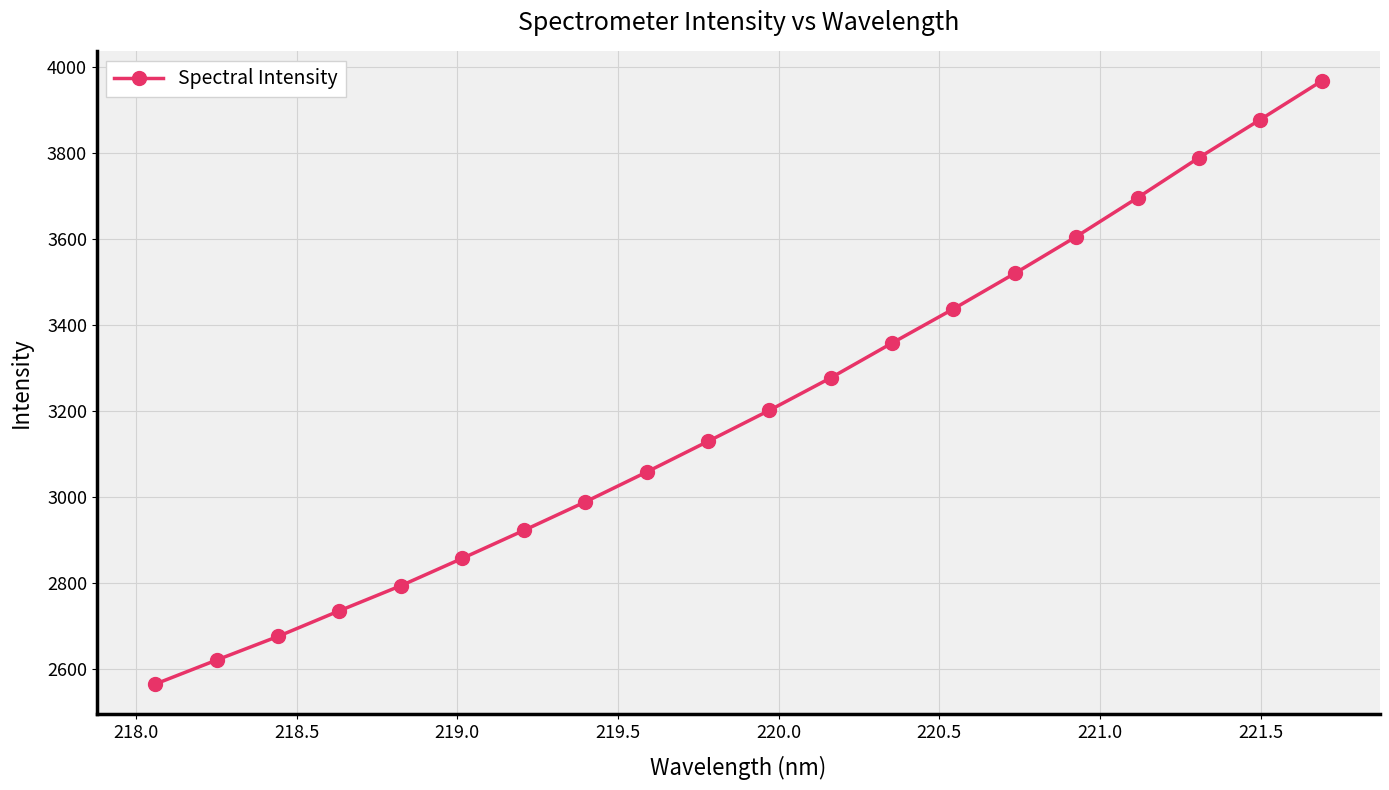

What is the value of the 14th point from the left?

3437.9